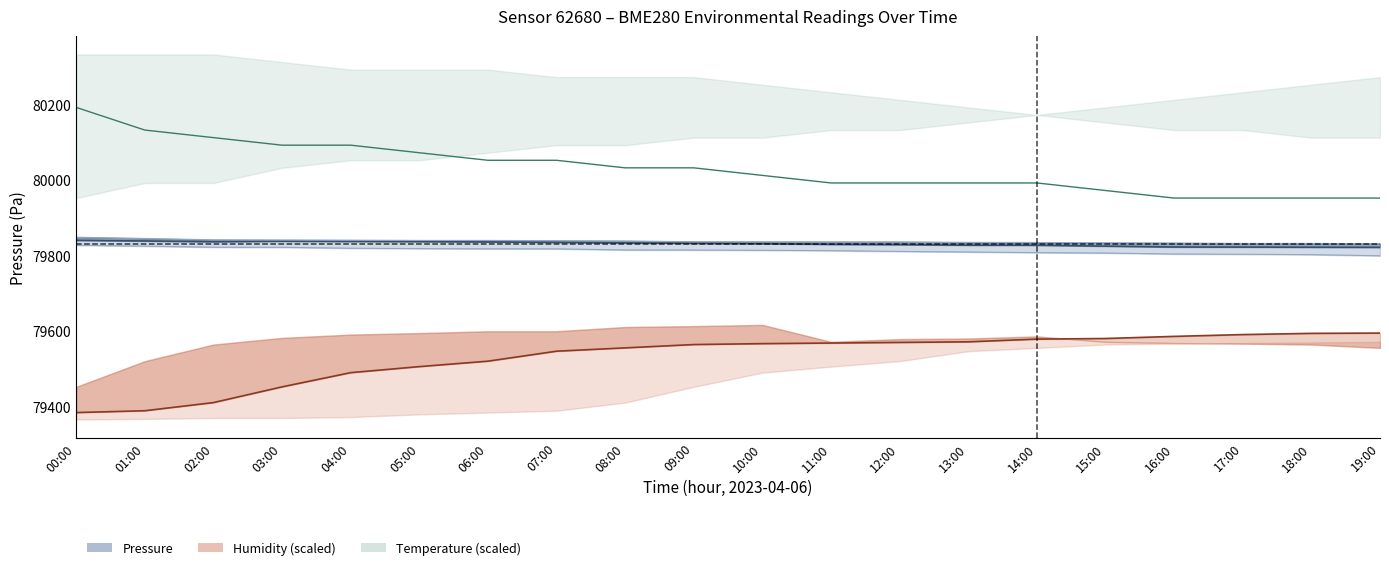

What is the spread (max minus min) of values at 00:00?

807.7